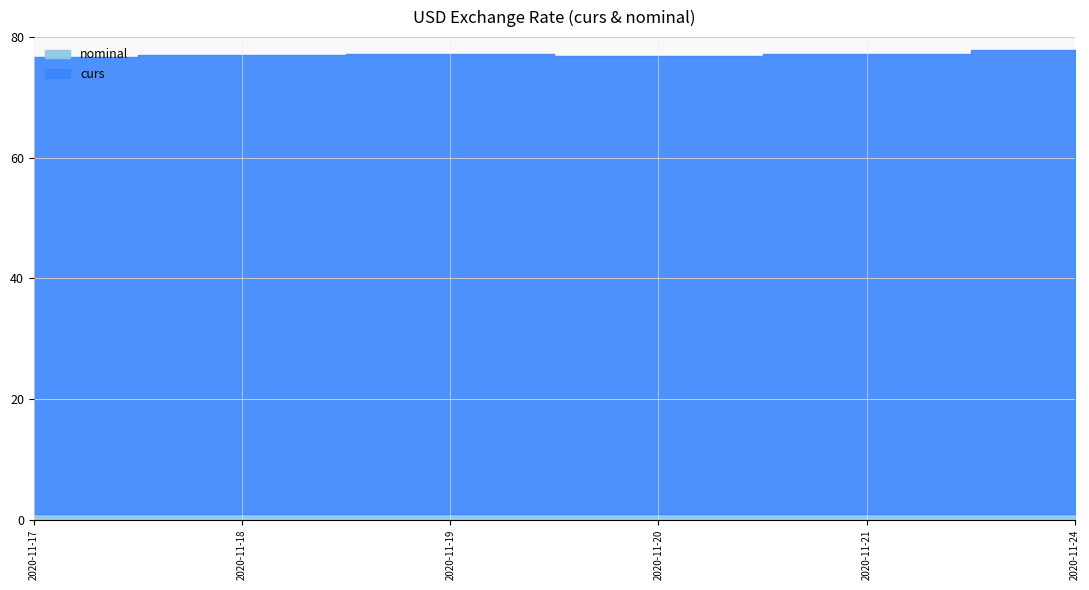

How many data points in curs are less than 76?

2